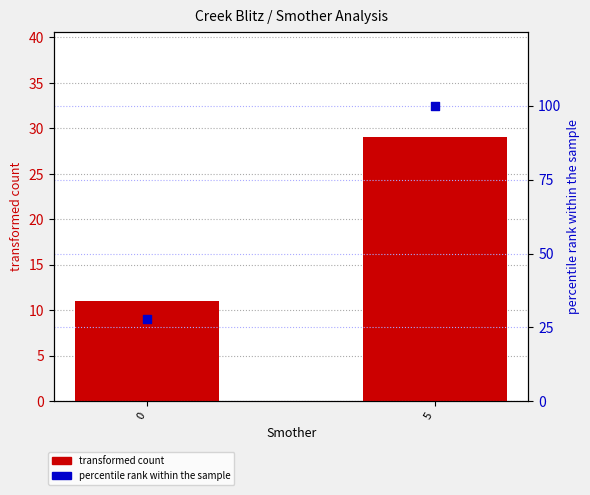

Which series has the largest total across all categories?

percentile rank within the sample